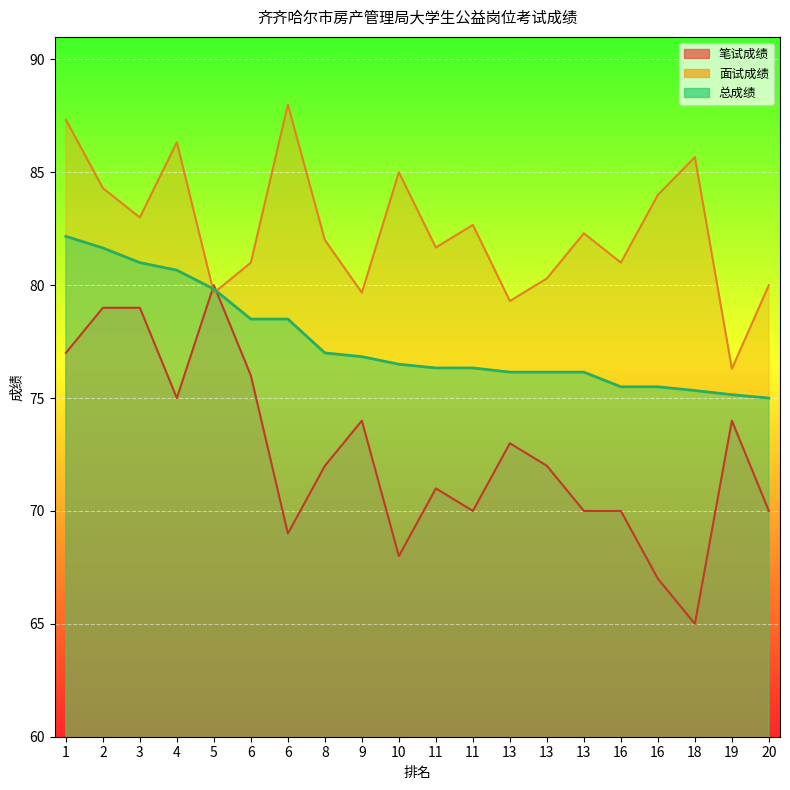

Rank the categories by 总成绩 value from lowest to highest.

20, 19, 18, 16, 16, 13, 13, 13, 11, 11, 10, 9, 8, 6, 6, 5, 4, 3, 2, 1